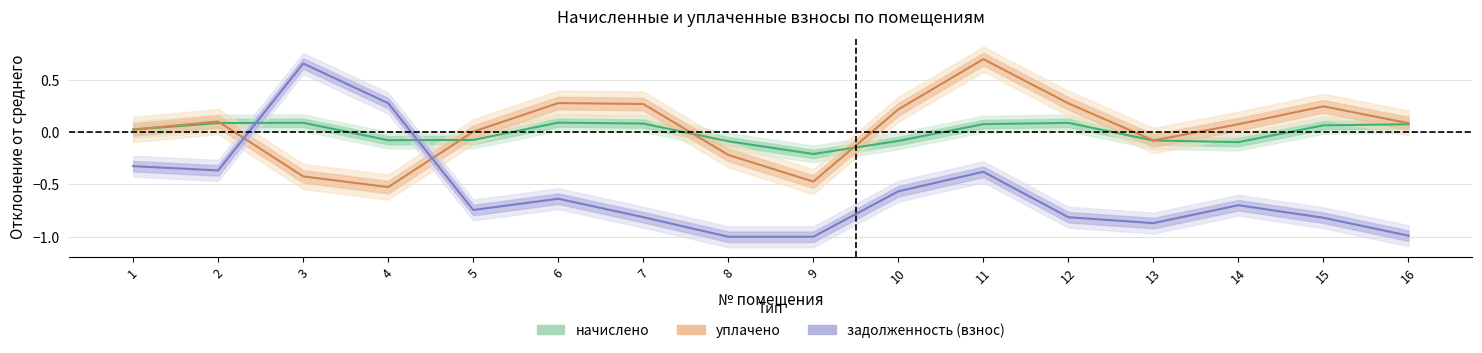

True or false: начислено has a value of 0.1 at 15.

True